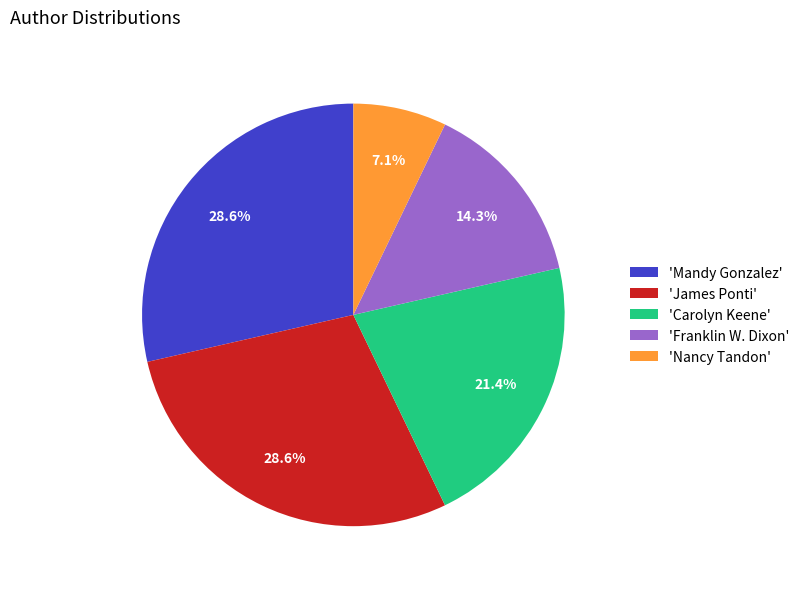

What is the smallest slice in the pie chart?

'Nancy Tandon'